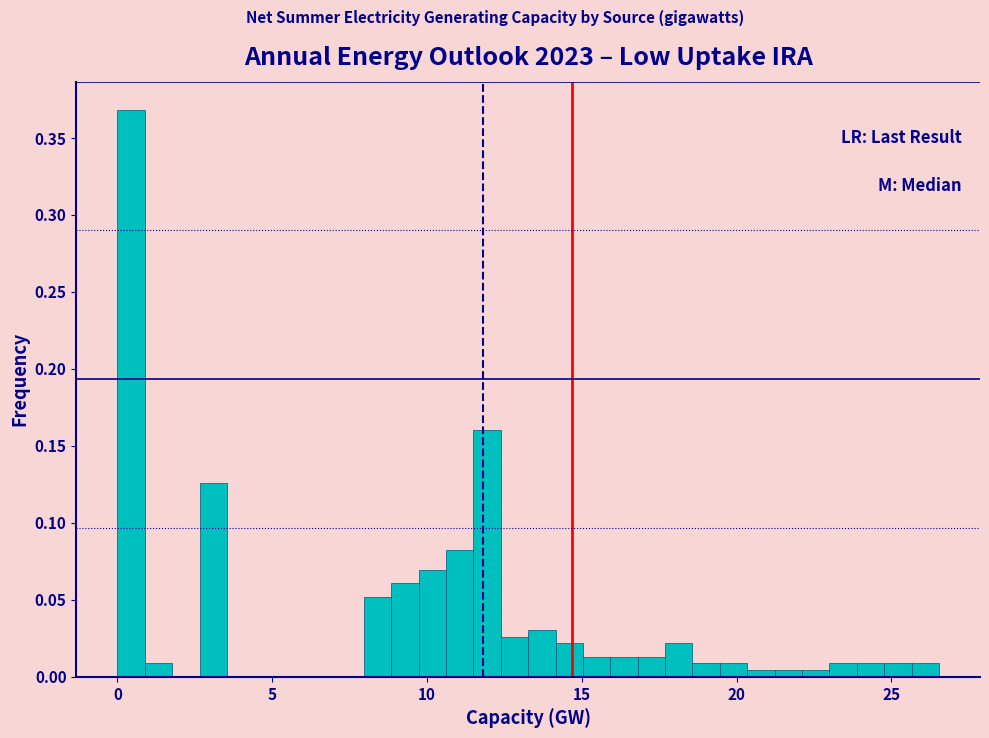

Around what value on the x-axis is the tallest bar? Give the approximate position of its centre, as read against the axis.

0.5